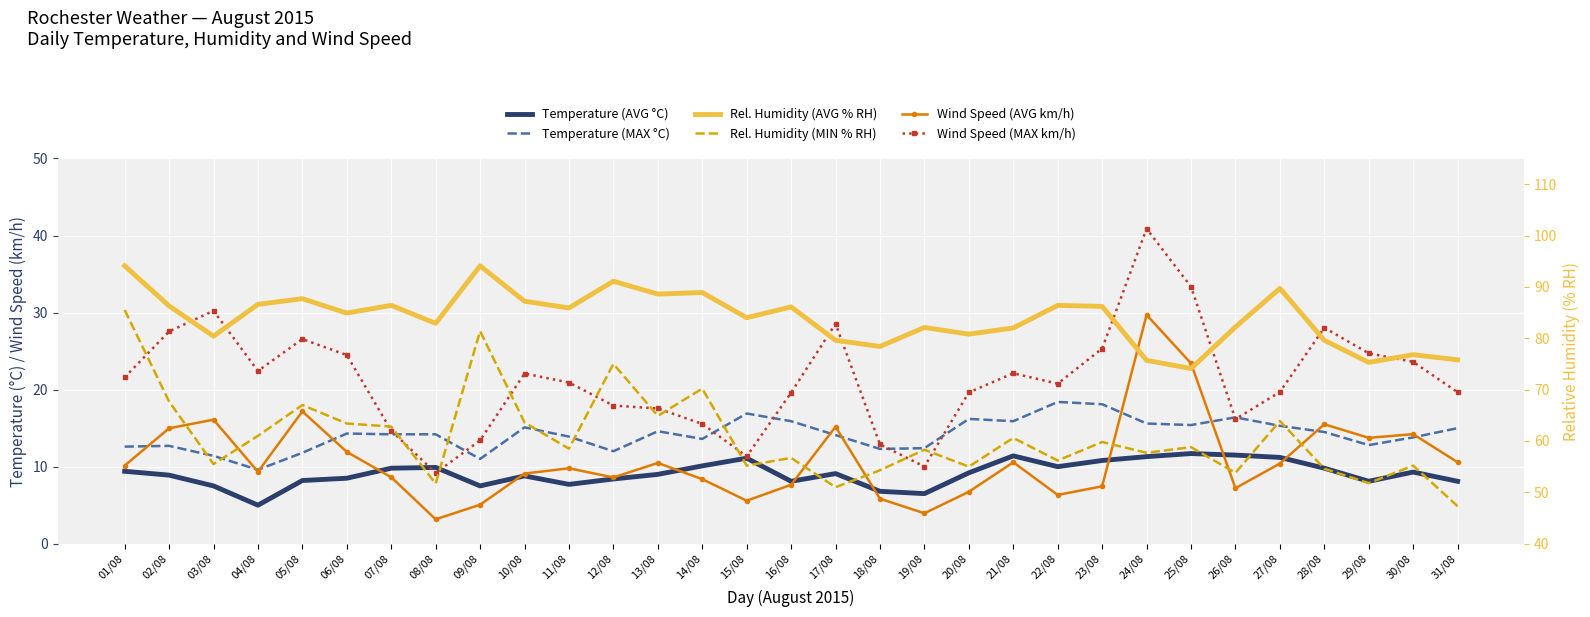

What is the difference between the second highest and second lowest values in the Wind Speed (MAX km/h) series?

23.4